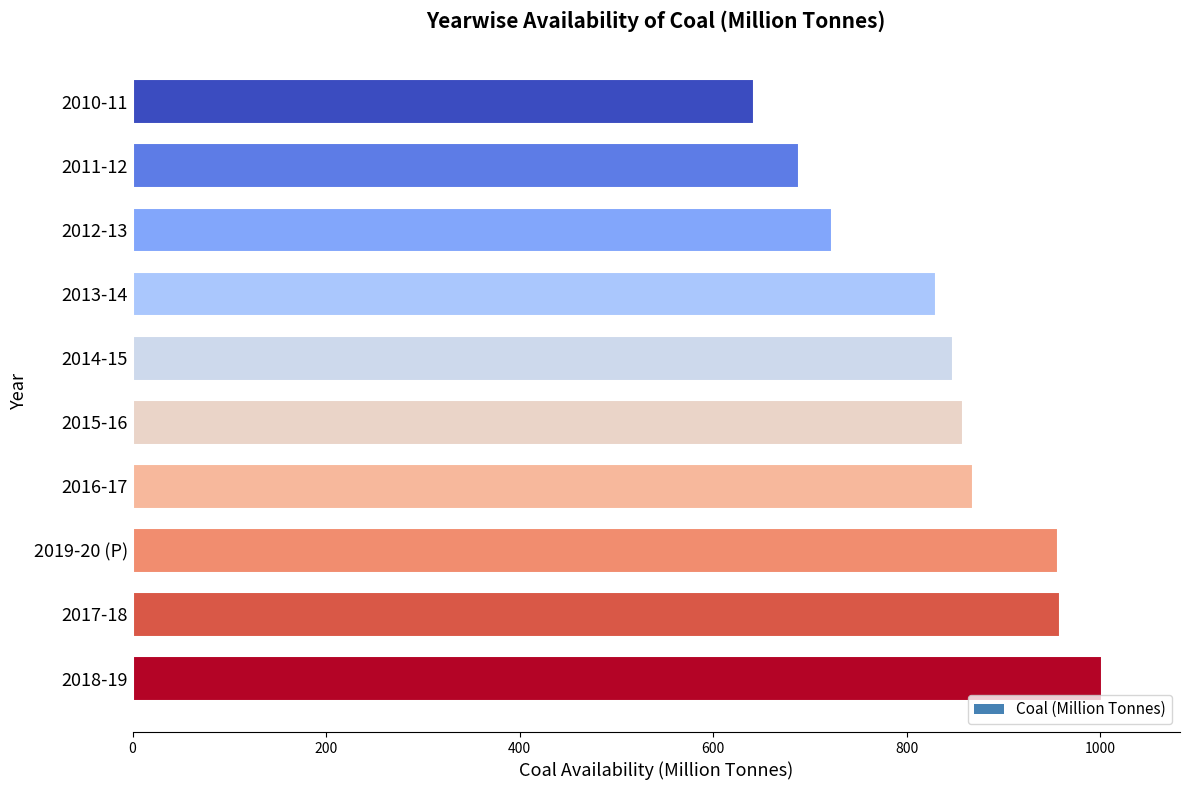

Does the chart contain stacked bars?

No